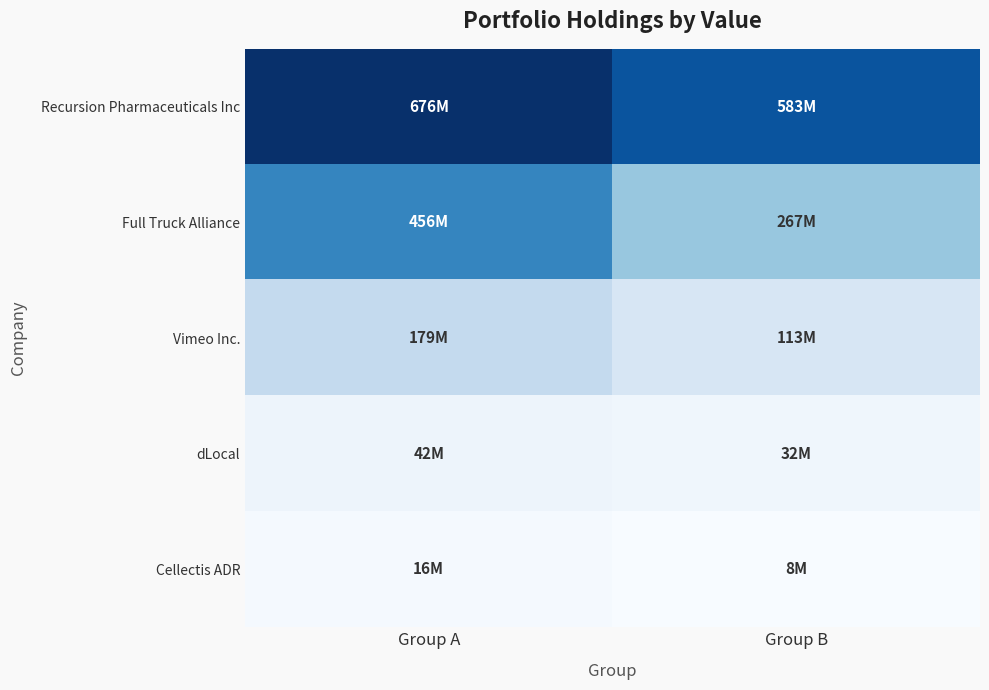

At which category is the sum across all series the highest?

Group A